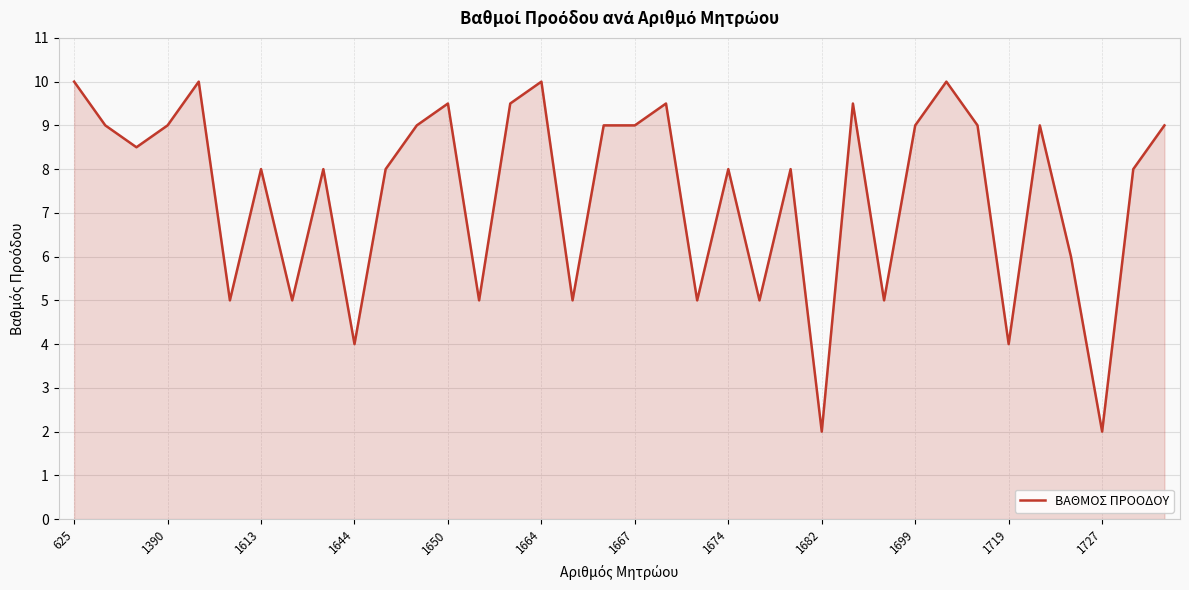

What is the smallest value displayed?

2.0